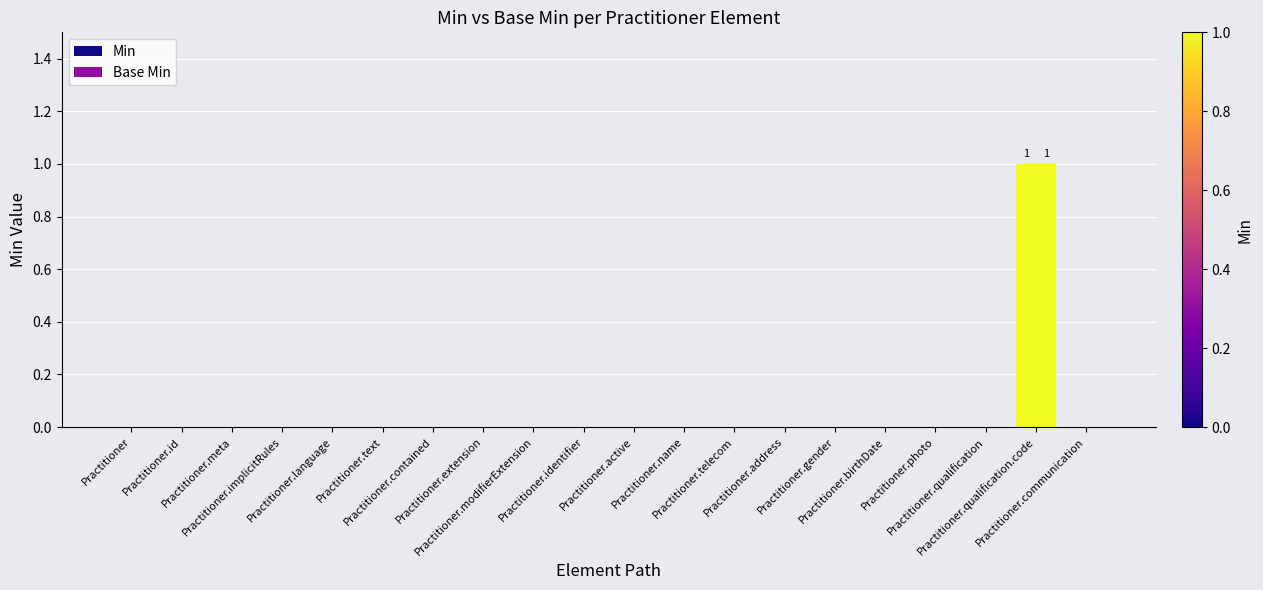

Does the chart contain stacked bars?

No